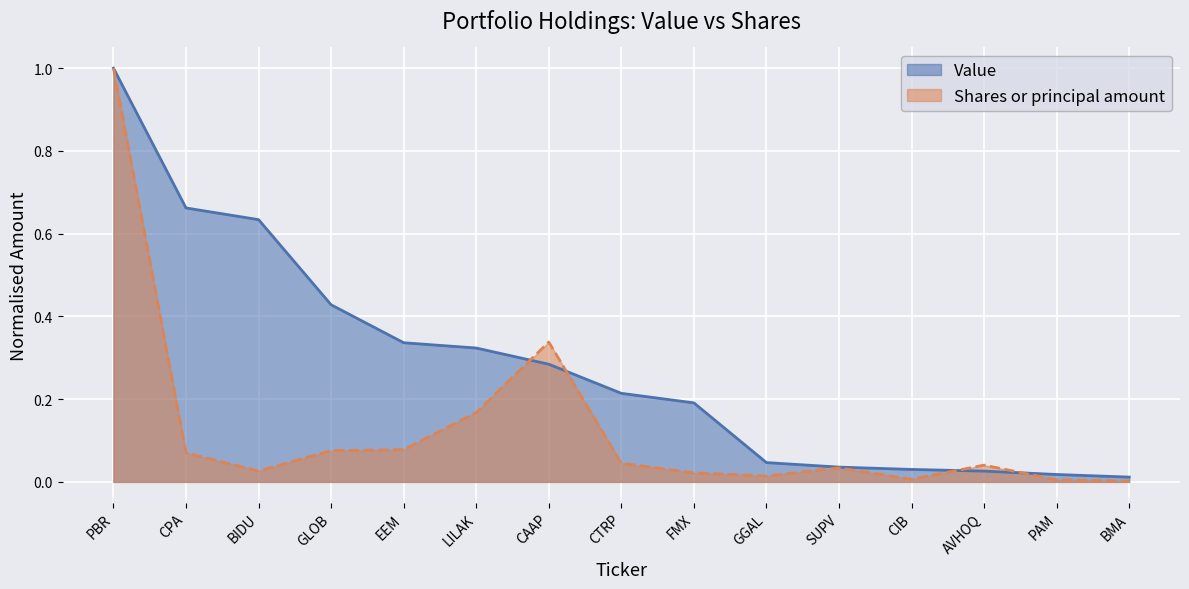

How many interior local valleys does the Shares or principal amount series have?

3